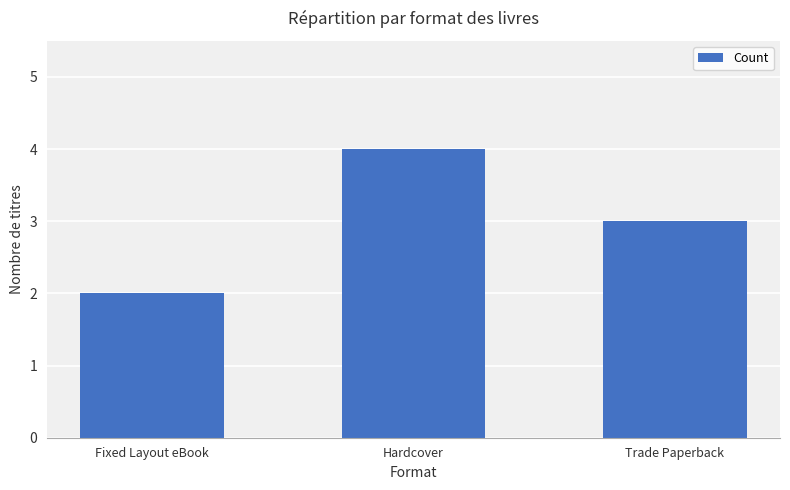

What is the approximate value at Hardcover?

4